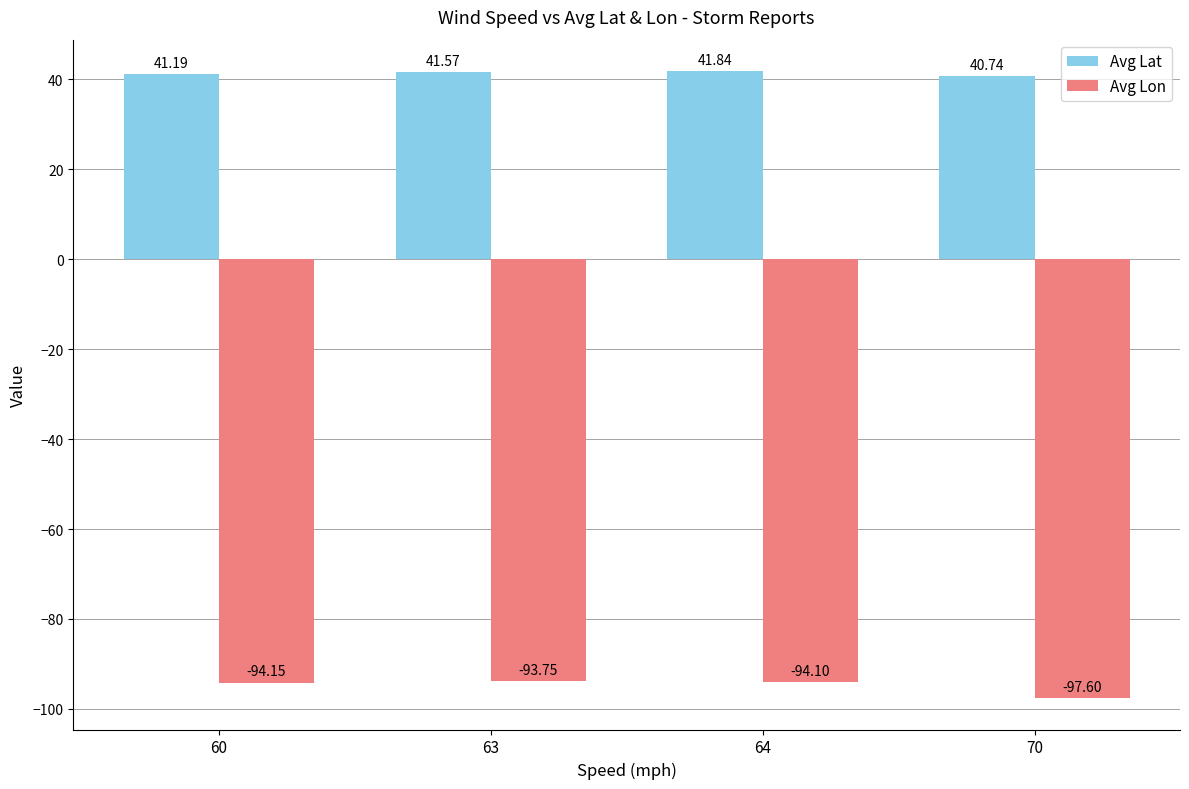

What are all the series names shown in the legend?

Avg Lat, Avg Lon